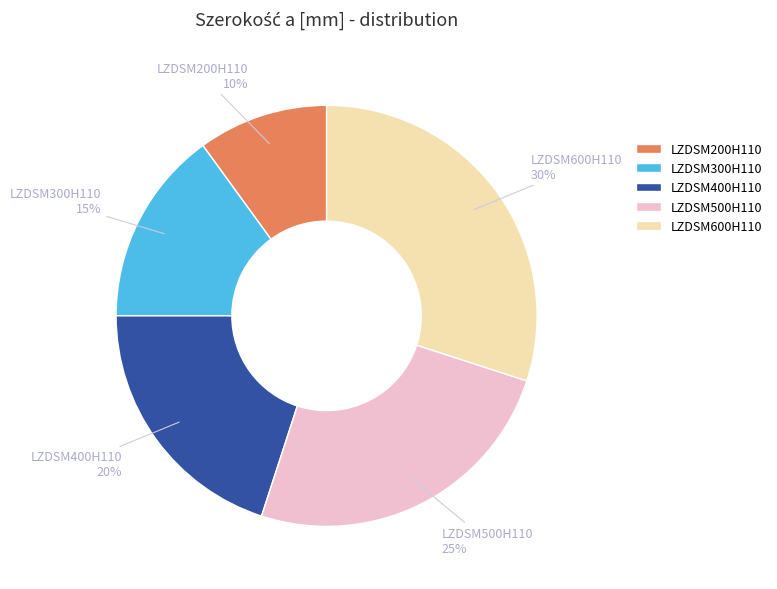

How many segments does this pie chart have?

5